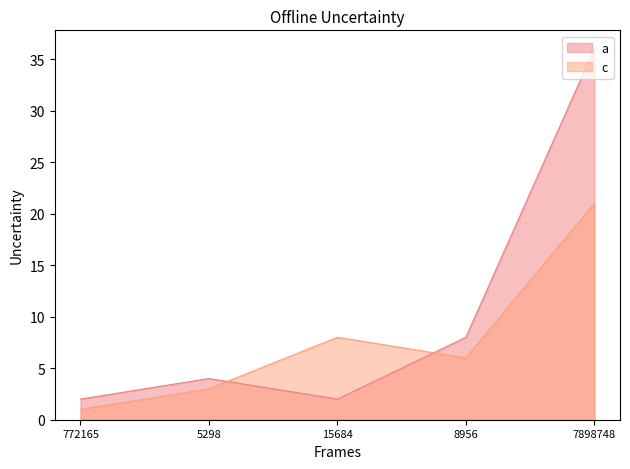

What is the greatest value displayed?

36